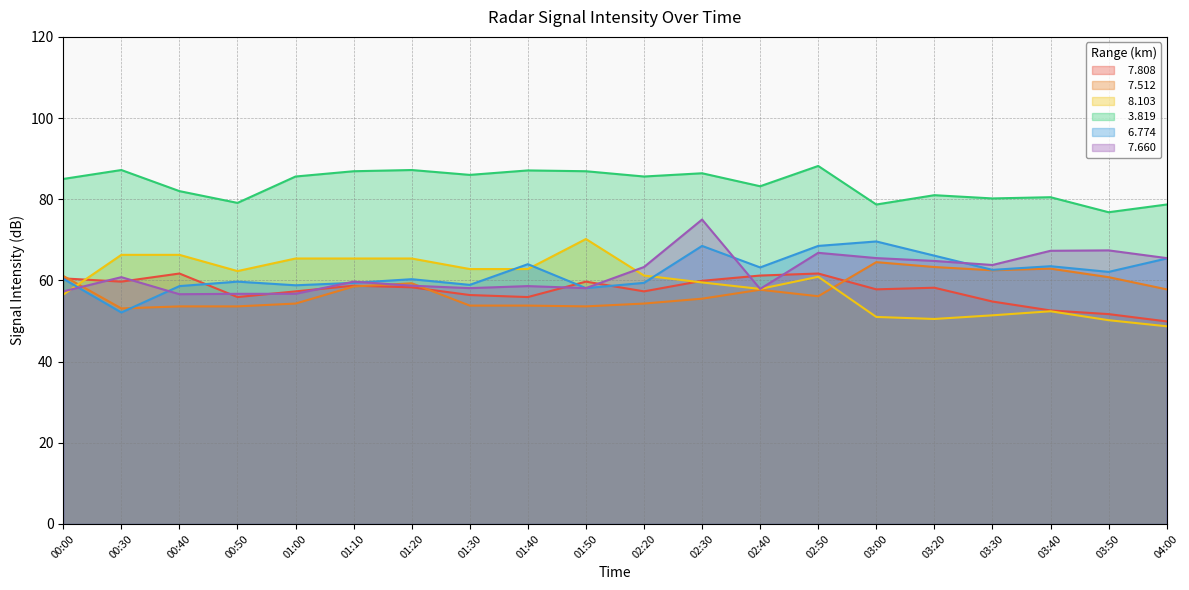

How many values in the   7.660 series exceed 60?

10